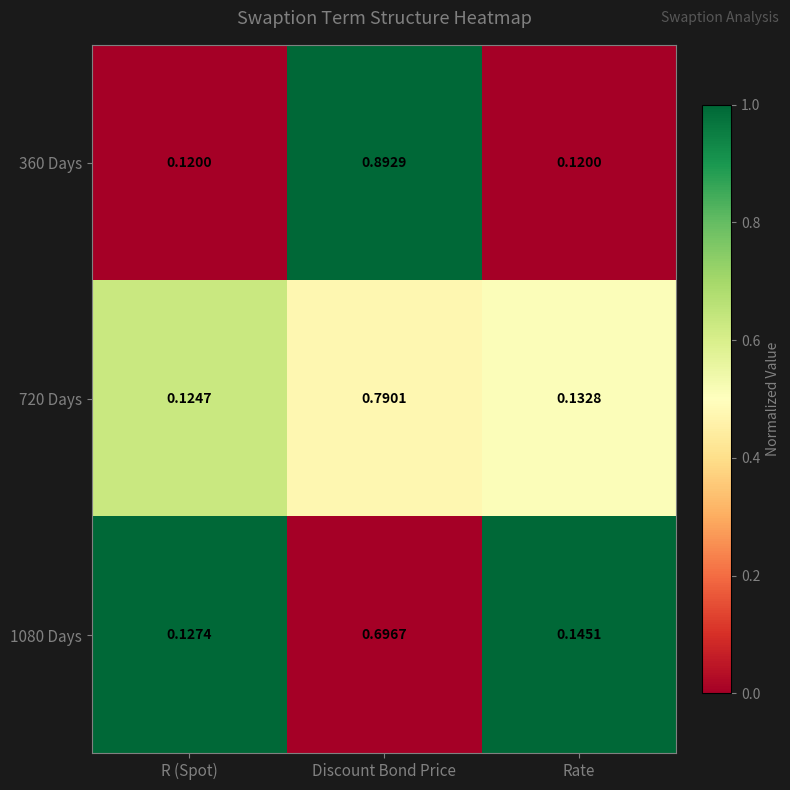

How many series are shown in this chart?

3